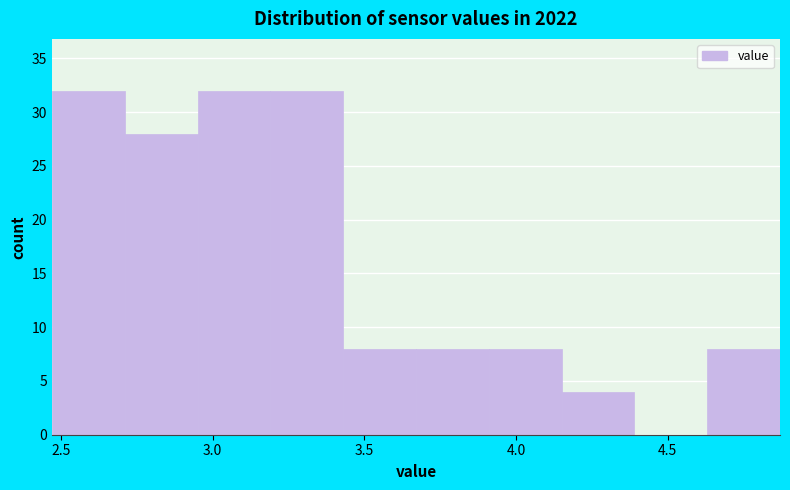

What is the height of the bar covering 2.47 to 2.71 on the x-axis? Neither the bar edges nor the heights are printed on the chart, so give them approximately, as read against the axes.

32